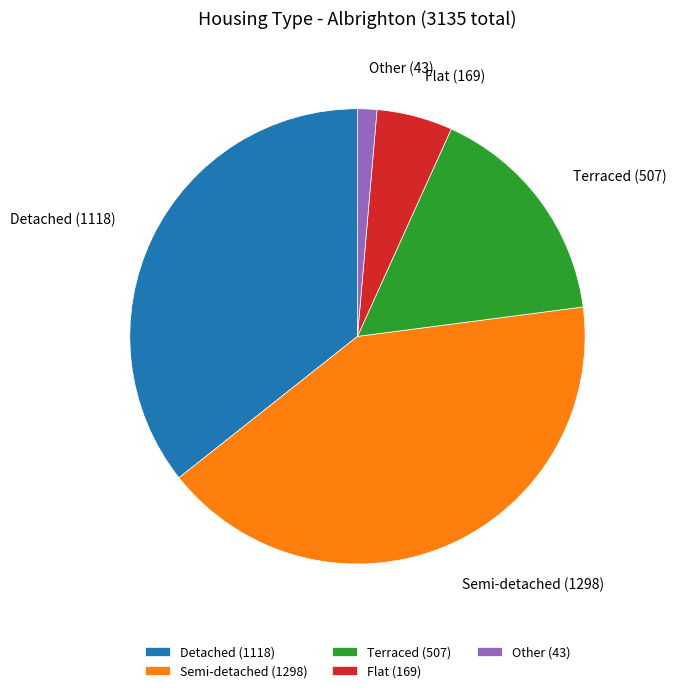

What is the smallest slice in the pie chart?

Other